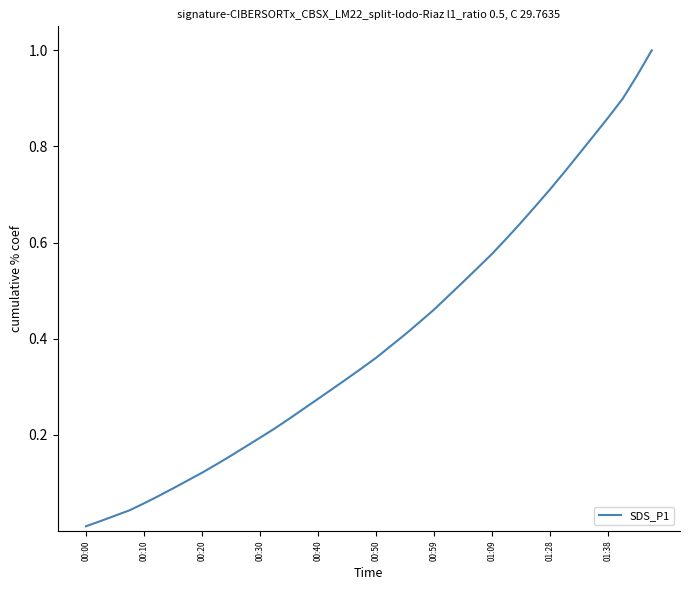

What is the difference between the maximum and minimum values?

1.0